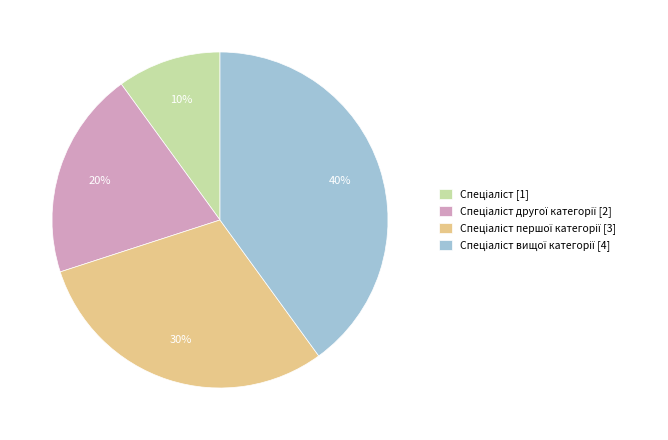

To the nearest percent, what is the average slice percentage?

25%